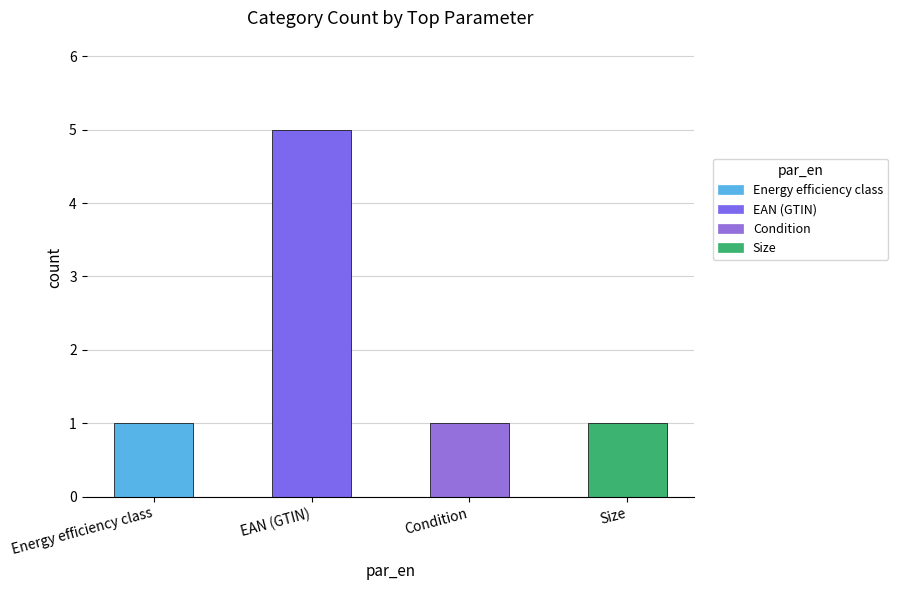

Does the chart contain any negative values?

No